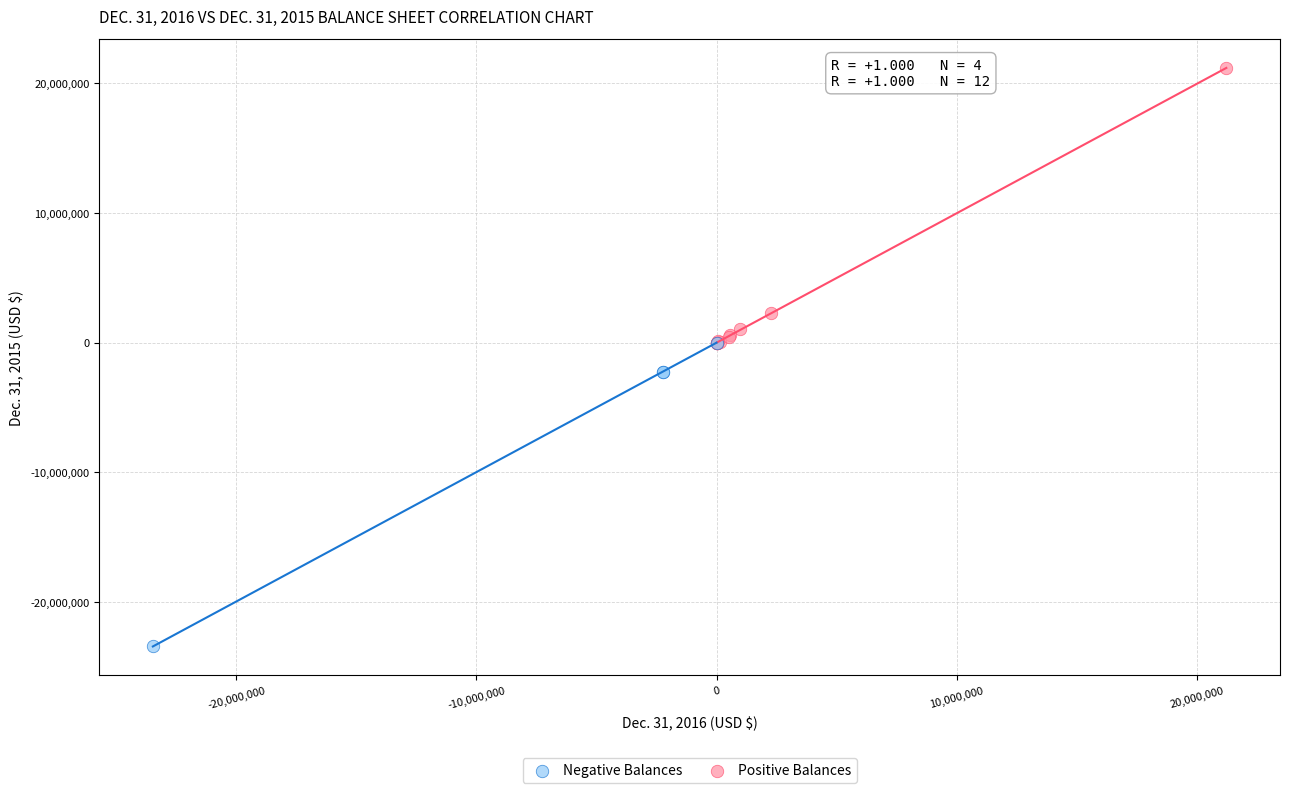

Which series contains the highest Y value?

Positive Balances